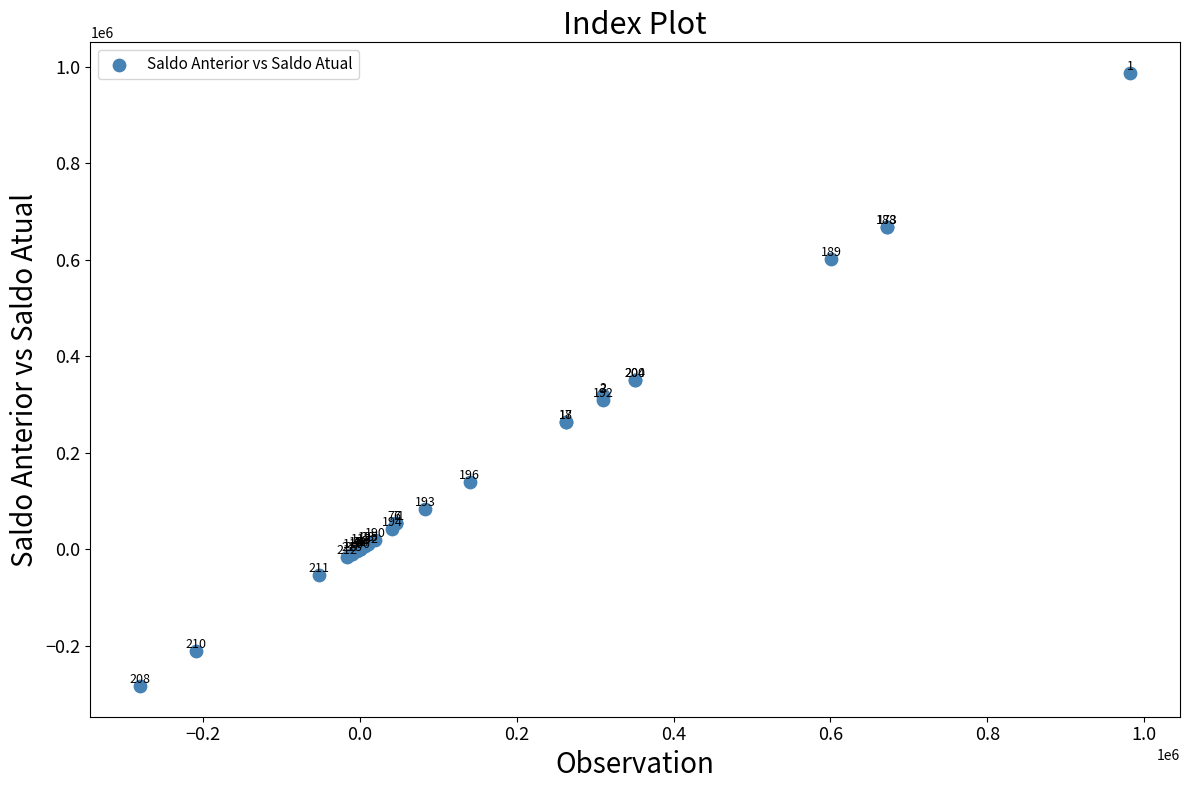

What Y value in the scatter plot is closest to 351792?

351261.1